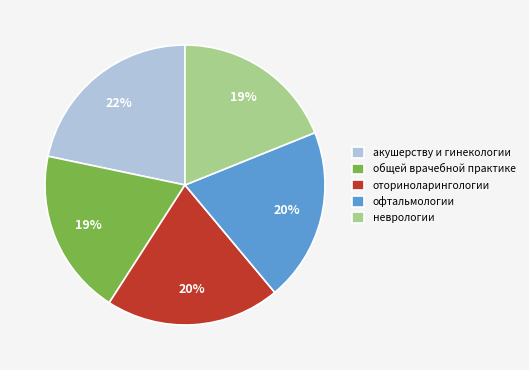

Combined, do оториноларингологии and акушерству и гинекологии account for over 50%?

No